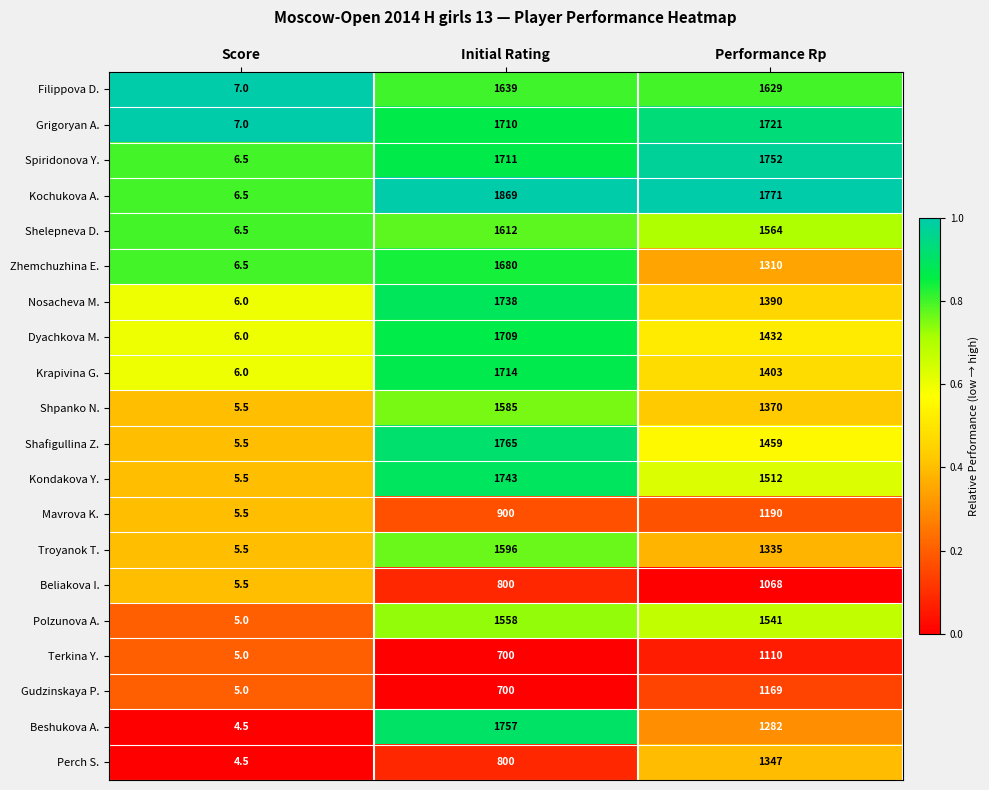

Which label corresponds to the smallest value in the chart?

Score